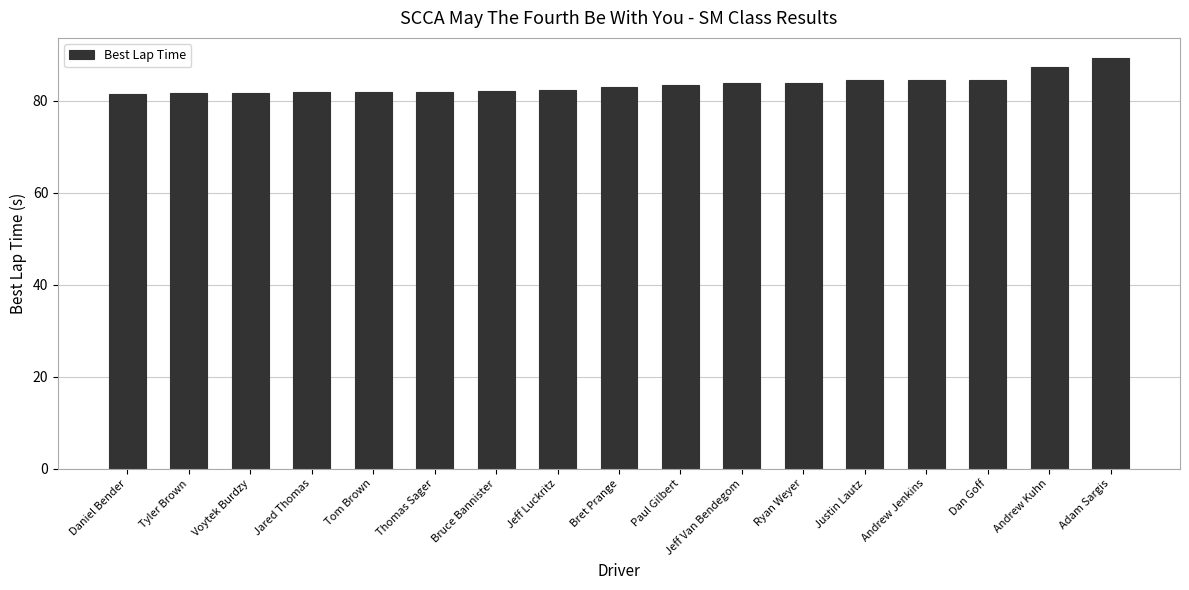

What is the difference between the values at Bruce Bannister and Andrew Kuhn?

5.1